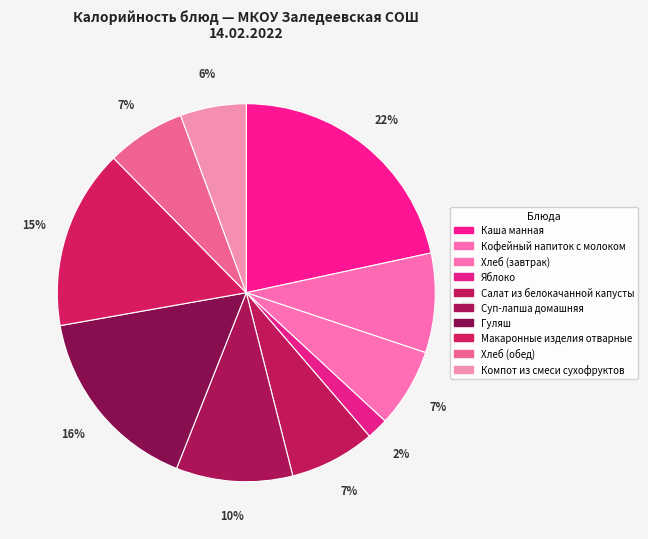

What percentage is the Кофейный напиток с молоком slice, to the nearest percent?

9%